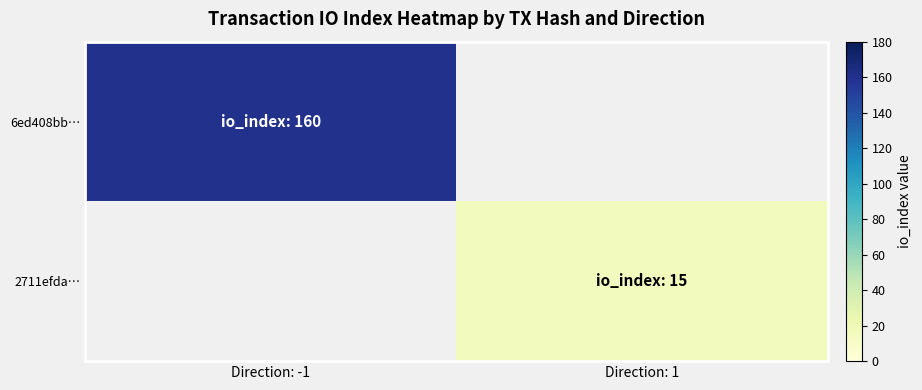

List the series in order of their overall mean, lowest first.

2711efda…, 6ed408bb…